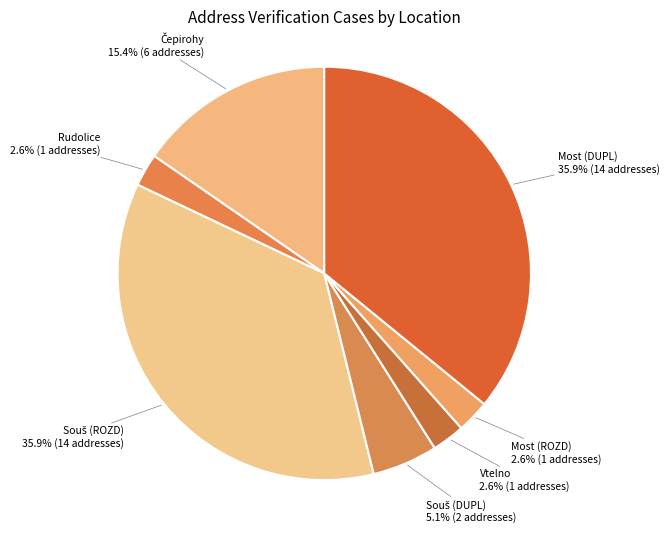

Does Rudolice represent more than half of the total?

No